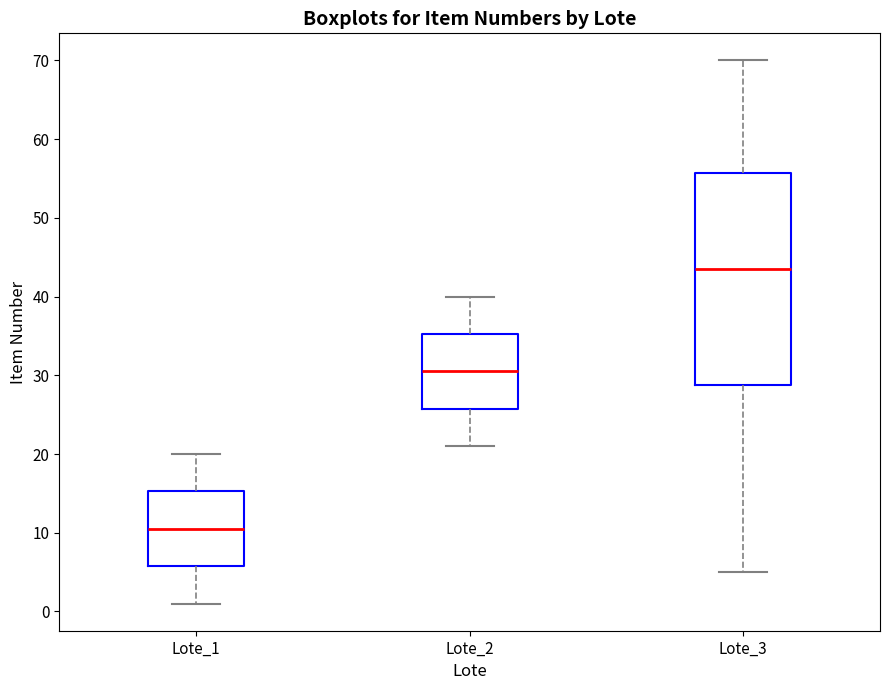

Reading left to right, transcribe this box plot: for each box, give where its median line is, the range the box spans, and where its two whiskers end, as read against the y-axis. The values are not printed on the chart, so give them approximately, as read against the axis.

Lote_1: median 11, box 6 to 15, whiskers 1 to 20
Lote_2: median 31, box 26 to 35, whiskers 21 to 40
Lote_3: median 44, box 29 to 56, whiskers 5 to 70